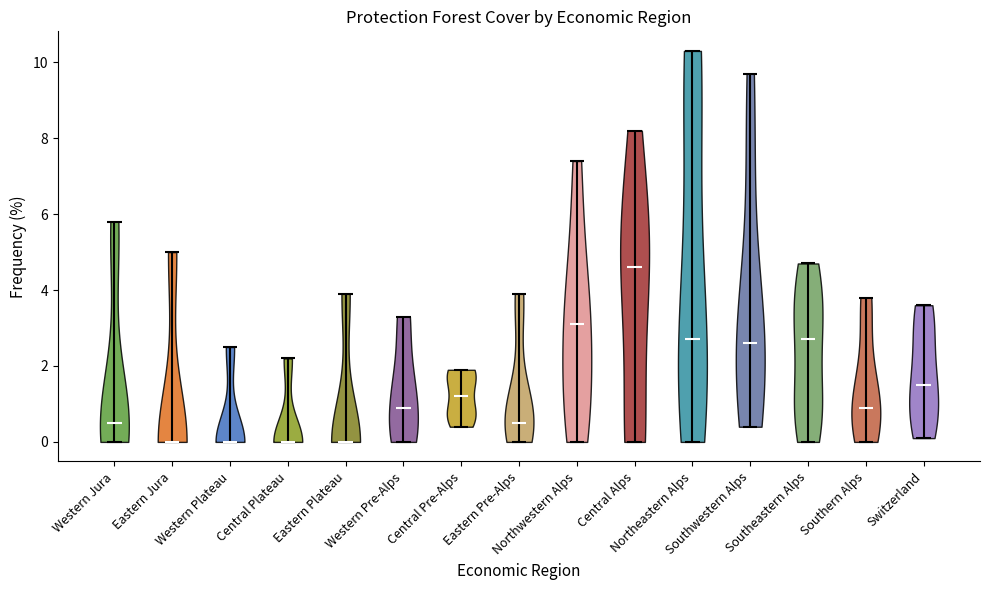

Reading left to right, read every violin against the y-axis: where its median line is, and the lowest and highest points it reaches. The values are not printed on the chart, so give them approximately, as read against the axis.

Western Jura: median line 0.6, lowest point 0.0, highest point 5.8
Eastern Jura: median line 0.0, lowest point 0.0, highest point 5.0
Western Plateau: median line 0.0, lowest point 0.0, highest point 2.6
Central Plateau: median line 0.0, lowest point 0.0, highest point 2.2
Eastern Plateau: median line 0.0, lowest point 0.0, highest point 4.0
Western Pre-Alps: median line 1.0, lowest point 0.0, highest point 3.4
Central Pre-Alps: median line 1.2, lowest point 0.4, highest point 2.0
Eastern Pre-Alps: median line 0.6, lowest point 0.0, highest point 4.0
Northwestern Alps: median line 3.2, lowest point 0.0, highest point 7.4
Central Alps: median line 4.6, lowest point 0.0, highest point 8.2
Northeastern Alps: median line 2.8, lowest point 0.0, highest point 10.4
Southwestern Alps: median line 2.6, lowest point 0.4, highest point 9.8
Southeastern Alps: median line 2.8, lowest point 0.0, highest point 4.8
Southern Alps: median line 1.0, lowest point 0.0, highest point 3.8
Switzerland: median line 1.6, lowest point 0.2, highest point 3.6